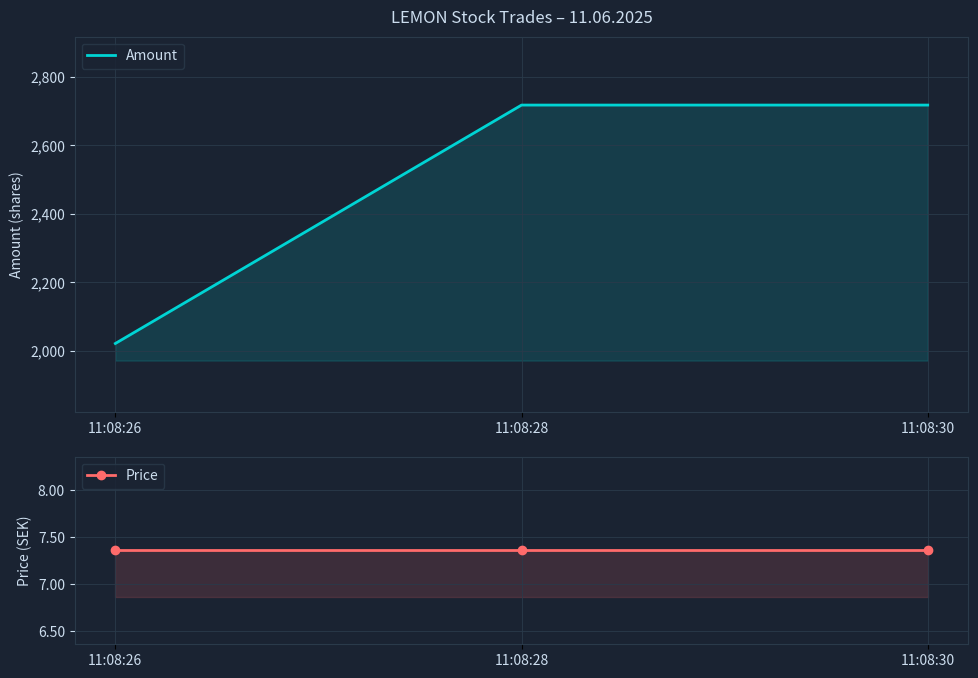

Reading right to left, transcribe all the data shown in this chart.

Amount: 2717.0	2717.0	2021.0
Price: 7.4	7.4	7.4